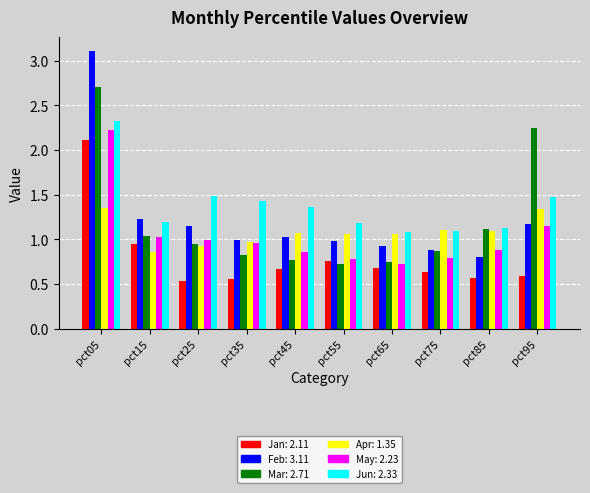

How many categories are shown in the chart?

10